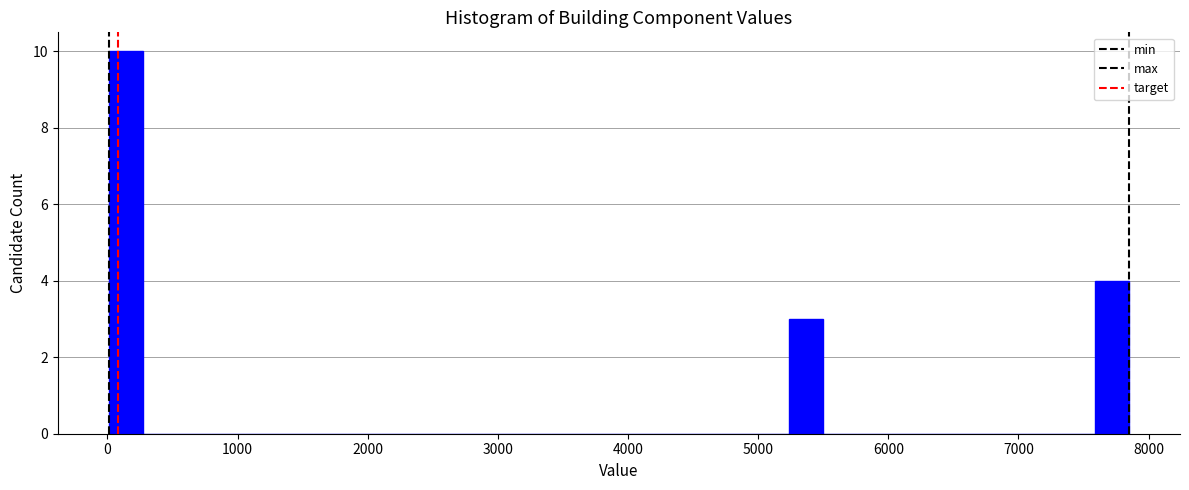

Around what value on the x-axis is the tallest bar? Give the approximate position of its centre, as read against the axis.

100